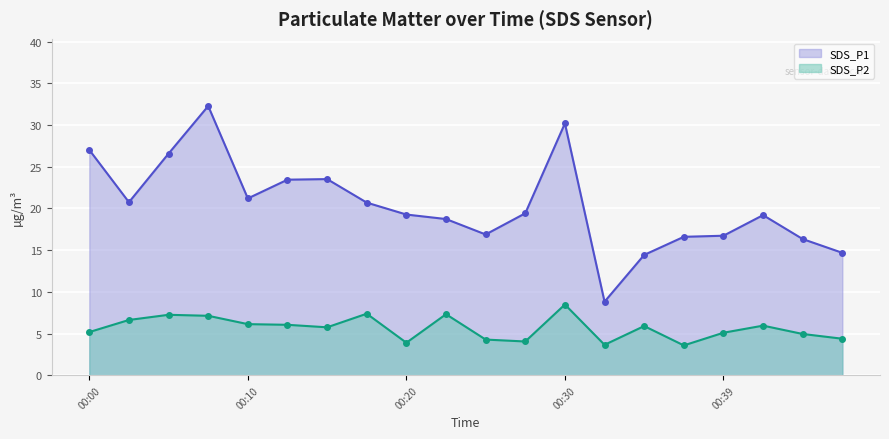

How many data points in SDS_P2 are above 5?

13